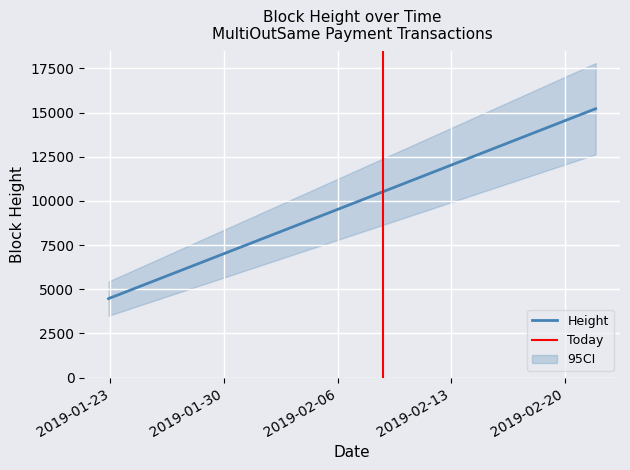

What is the lowest value of the Height series?

4469